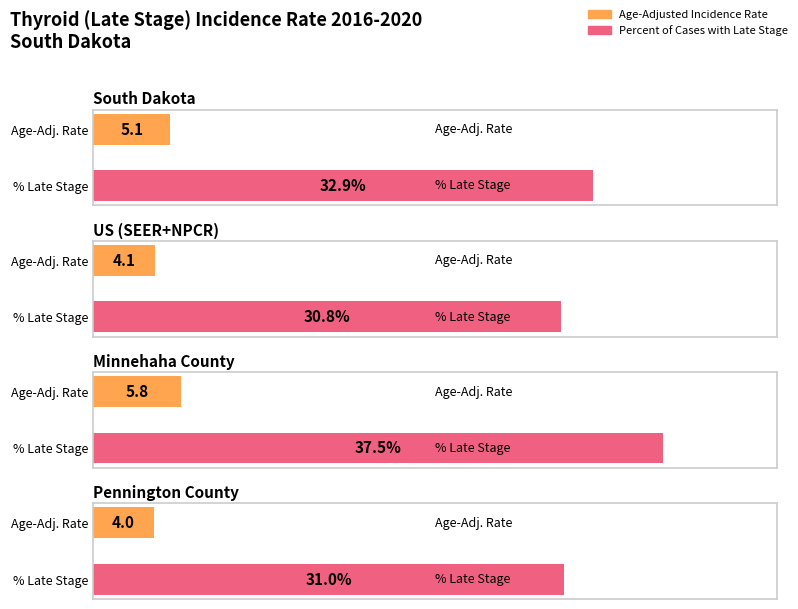

How many bars are there in total?

8